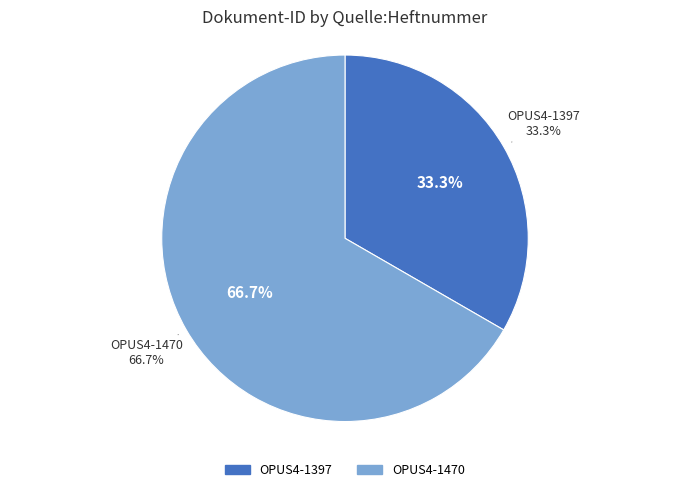

What is the ratio of the value at OPUS4-1397 to the value at OPUS4-1470?

0.5